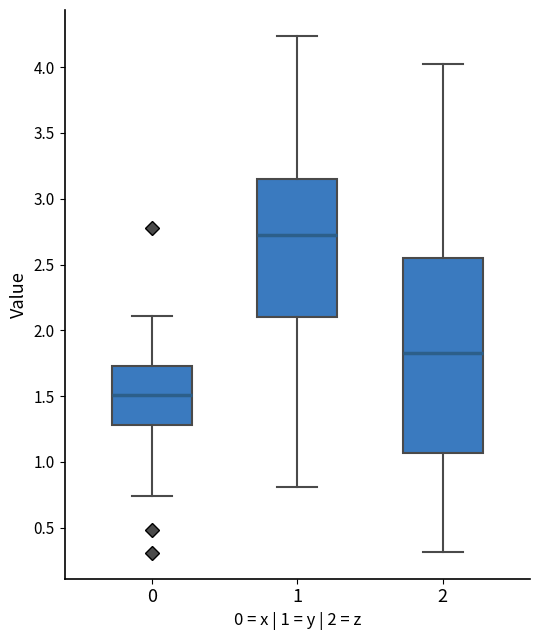

Which box is the tallest, from its lower edge to its upper edge?

2